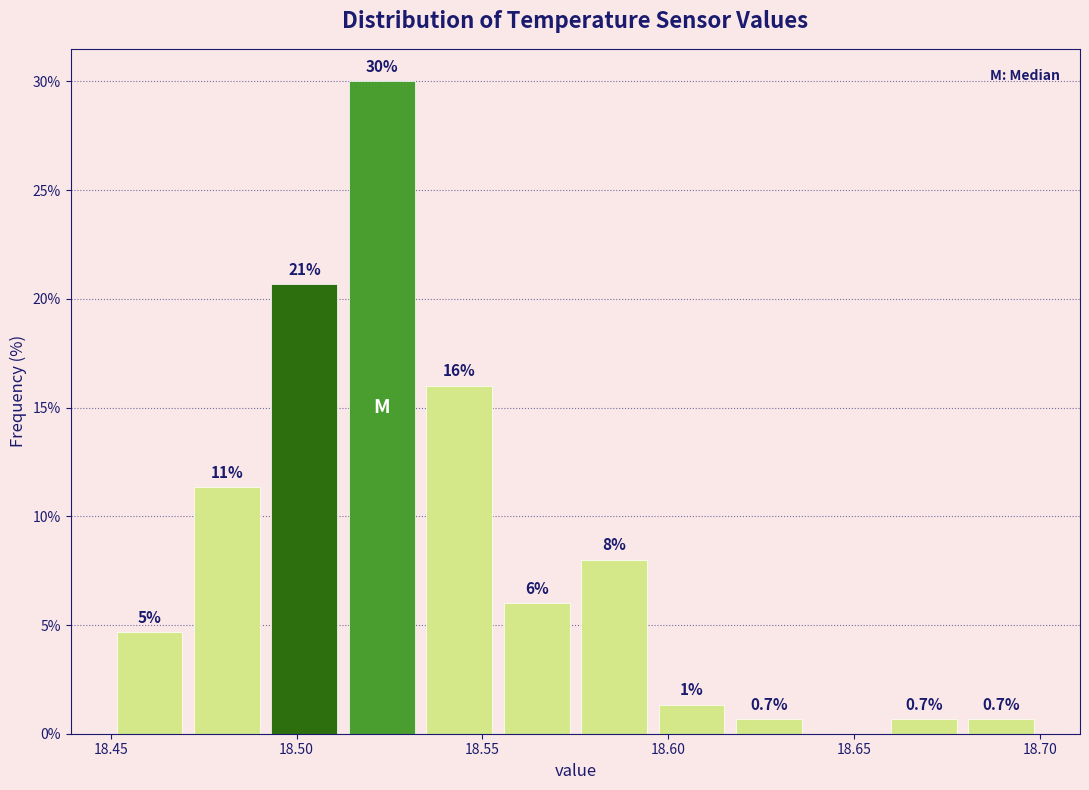

Over which range of the x-axis is the bar tallest?

18.515 to 18.535